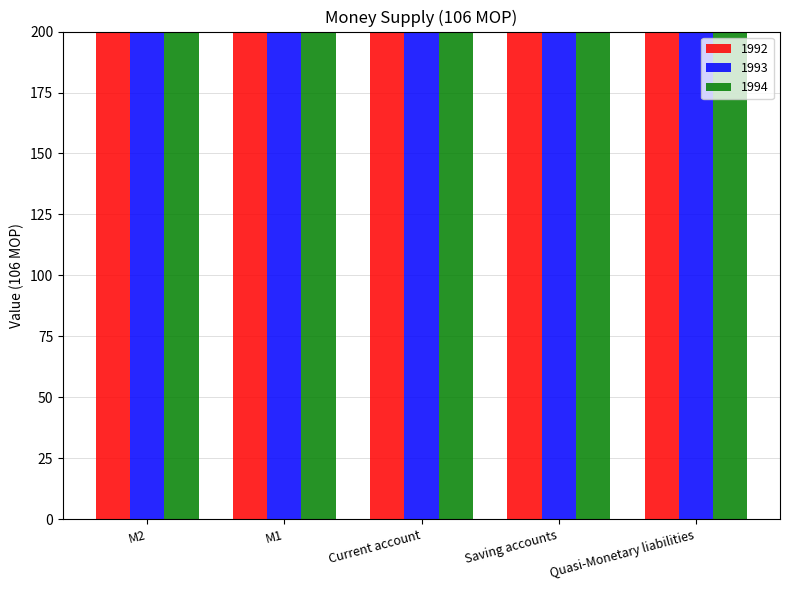

The value of 1994 at M2 is 61018.8. True or false?

True